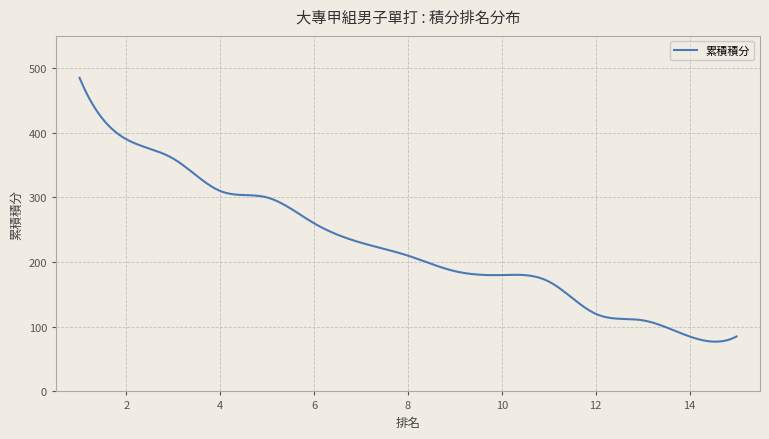

What is the difference between the maximum and minimum values?

408.0